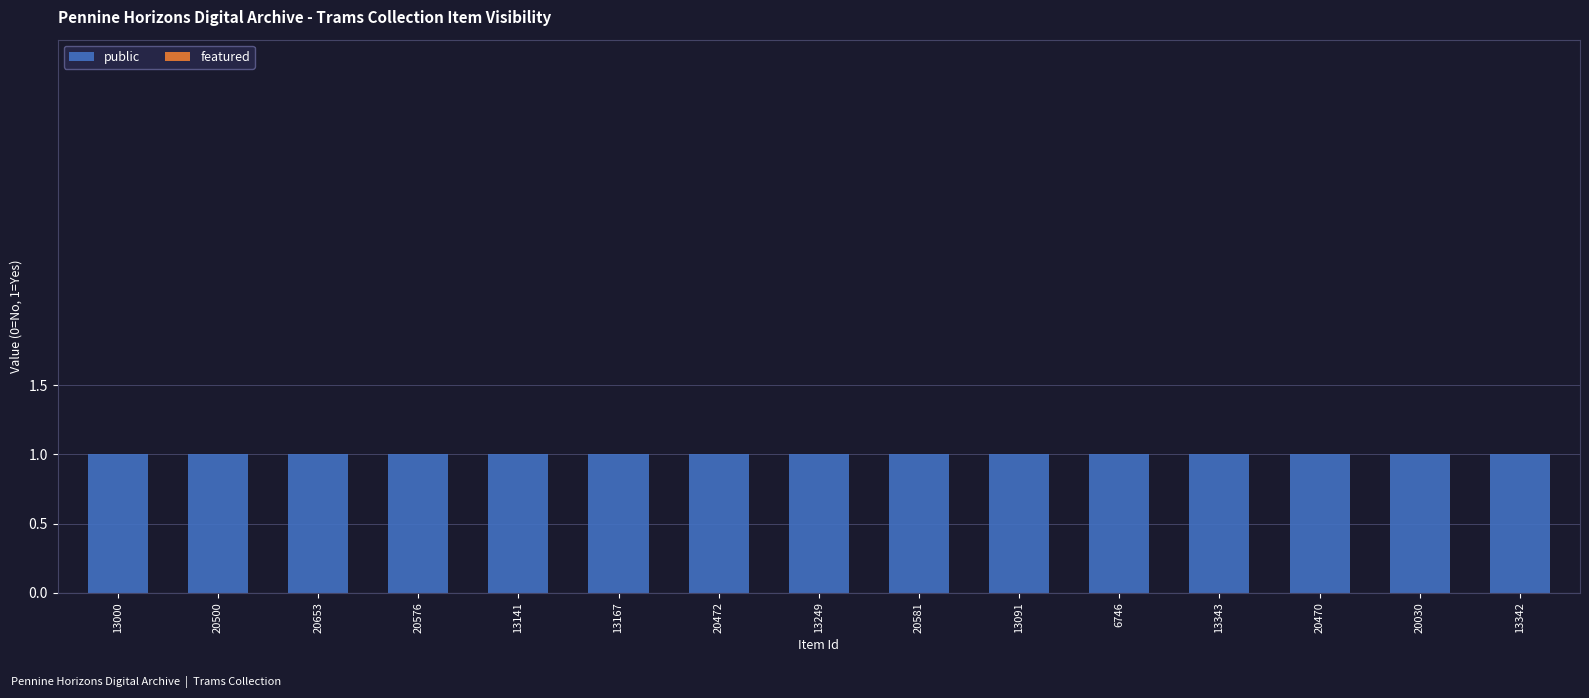

What is the sum of all public values?

15